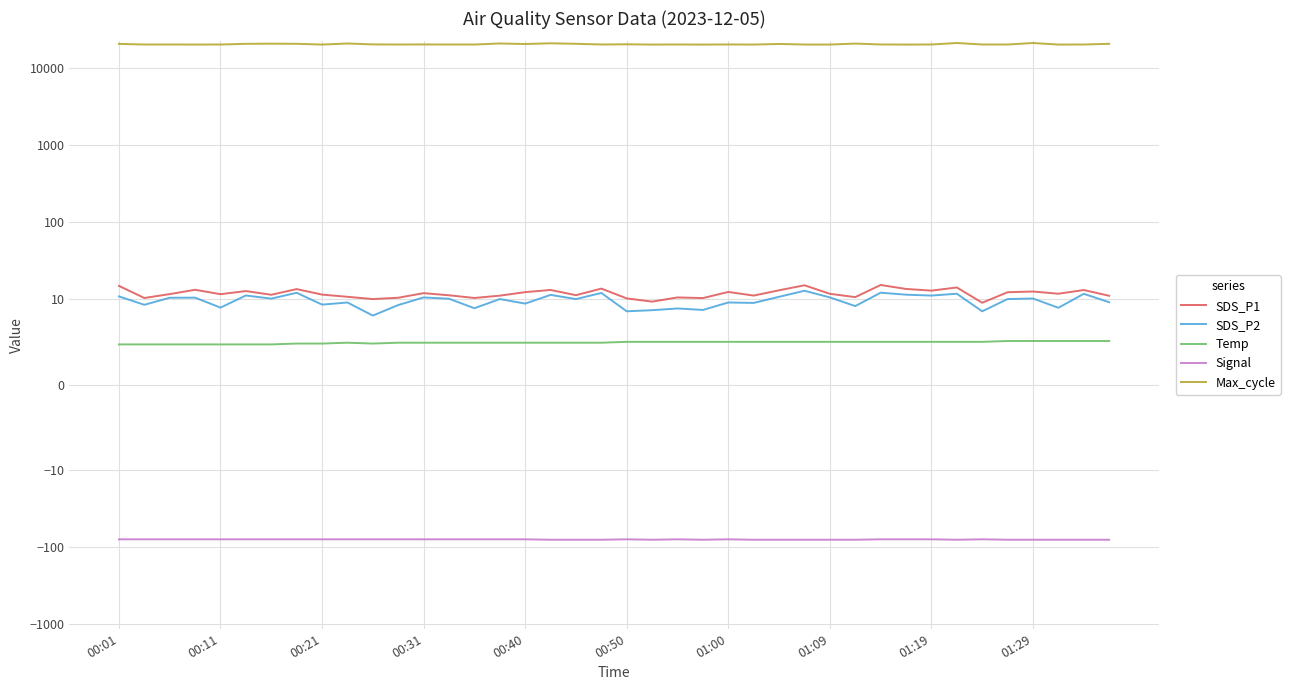

The value of SDS_P1 at 19 is 7.6. True or false?

False